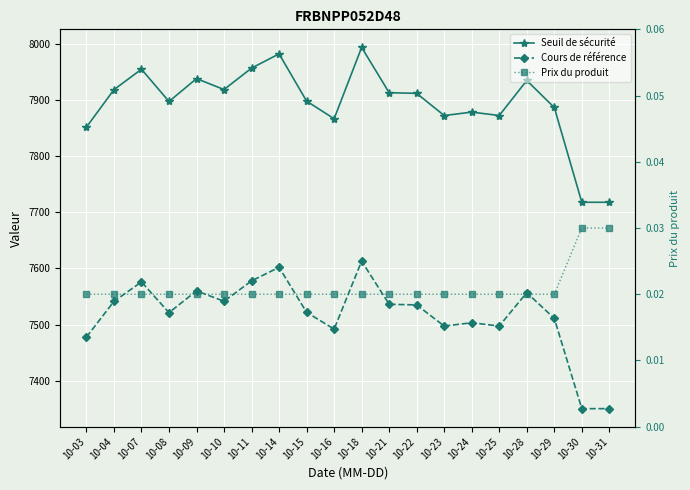

Rank the series at 10-25 from lowest to highest value.

Prix du produit, Cours de référence, Seuil de sécurité